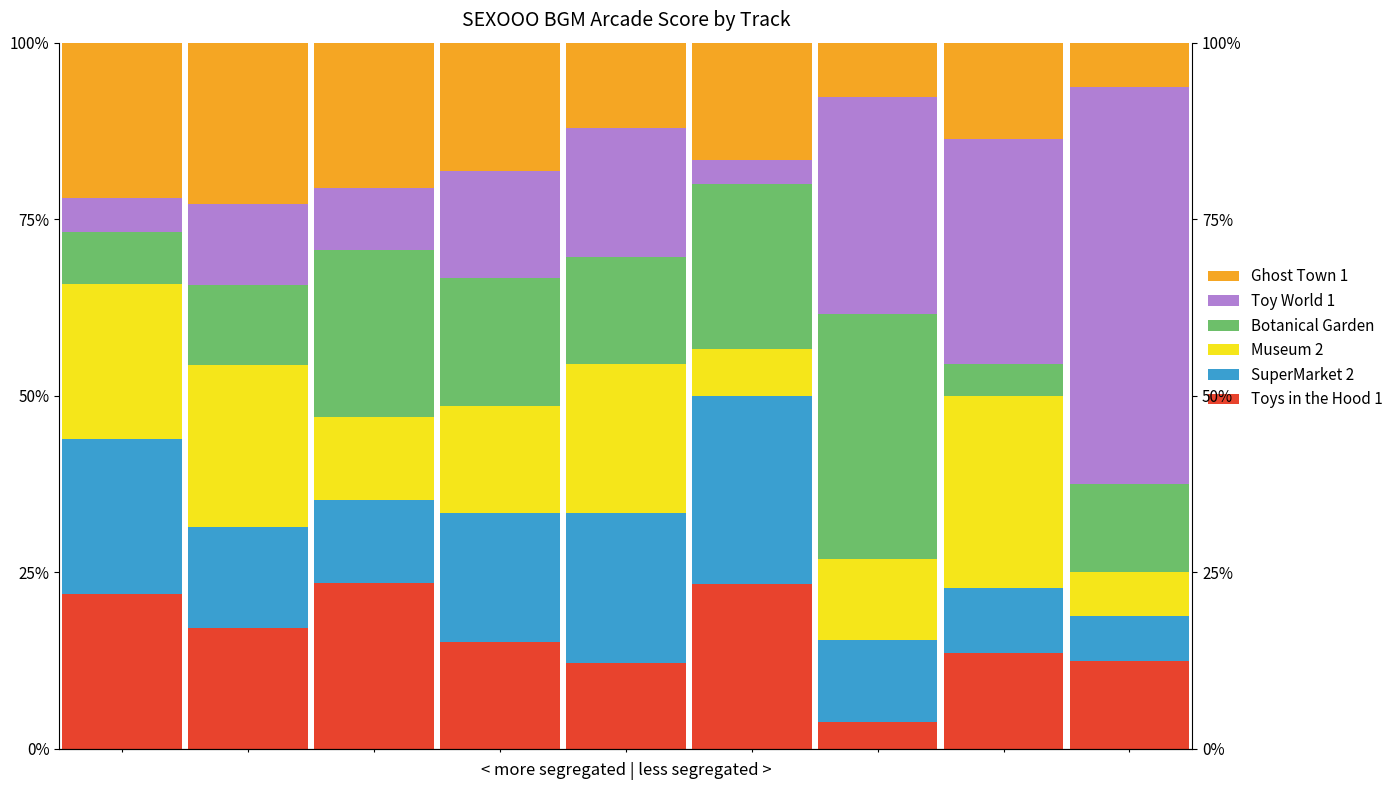

What are all the series names shown in the legend?

Toys in the Hood 1, SuperMarket 2, Museum 2, Botanical Garden, Toy World 1, Ghost Town 1